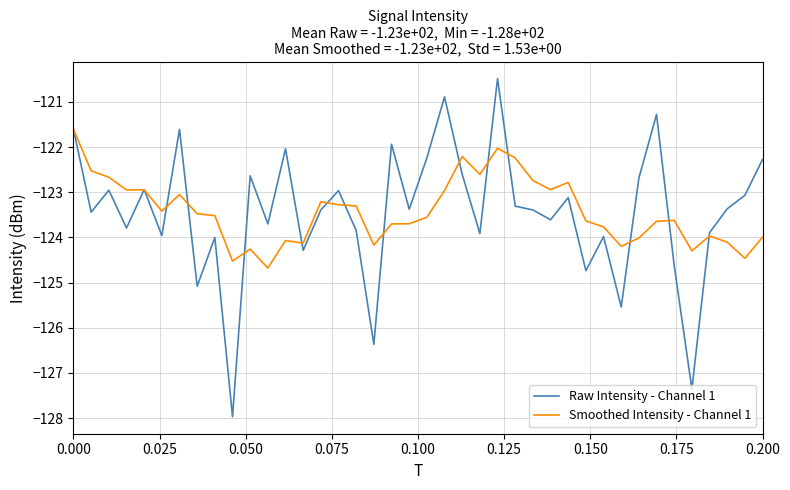

Rank the series by their maximum value, from lowest to highest.

Smoothed Intensity - Channel 1, Raw Intensity - Channel 1